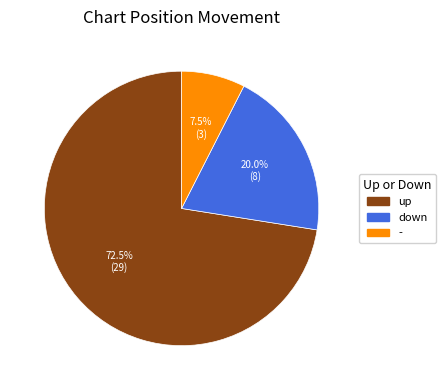

Rank the categories by value from highest to lowest.

up, down, -